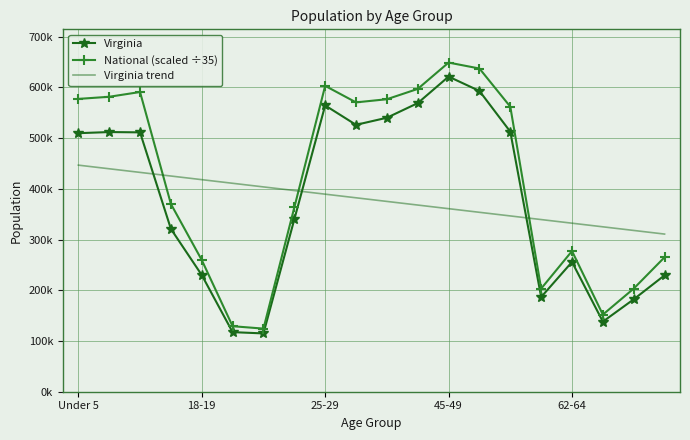

What are all the series names shown in the legend?

Virginia, National (scaled ÷35), Virginia trend